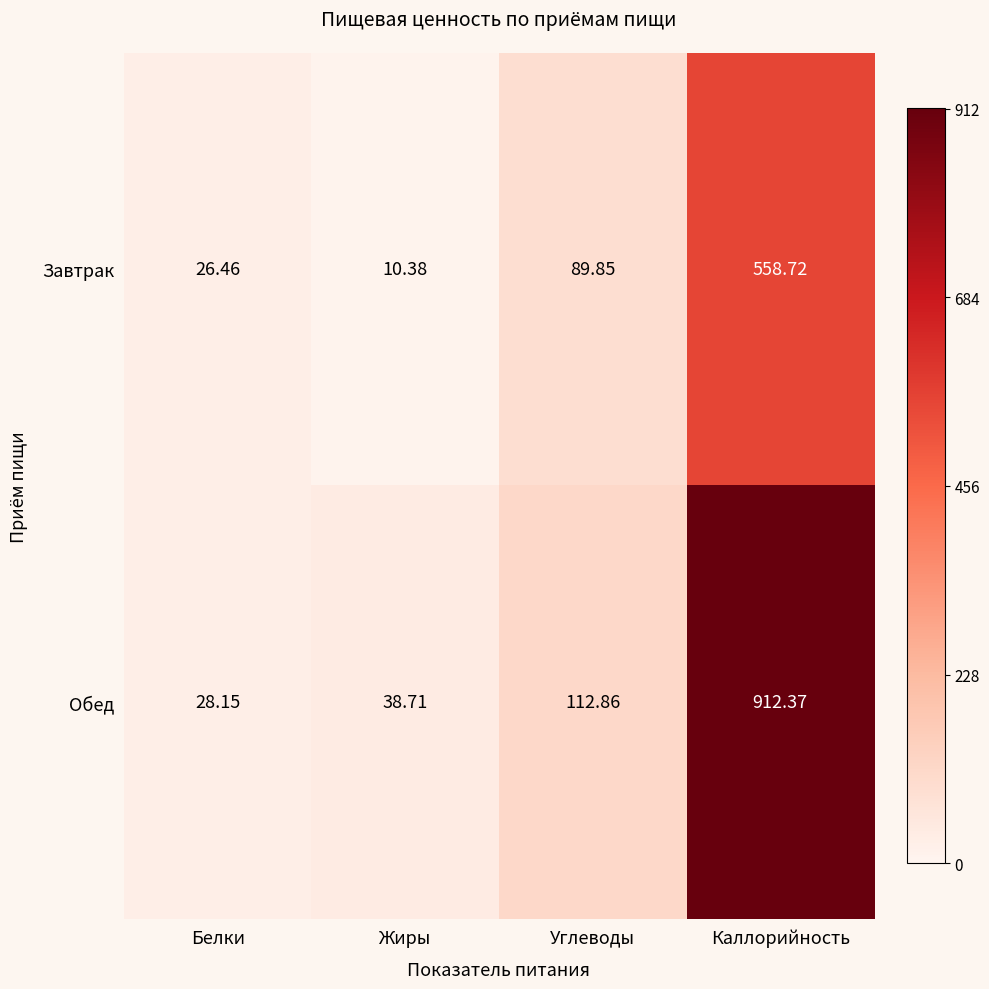

Where is Завтрак nearest to the value 284?

Углеводы